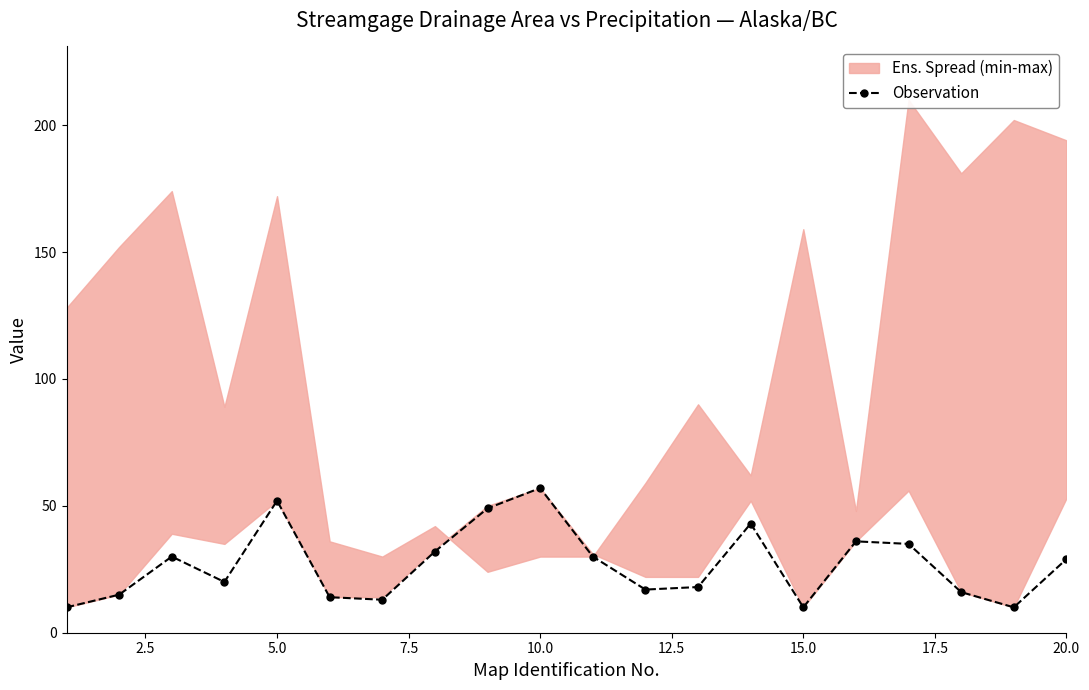

What is the maximum value for Observation?

57